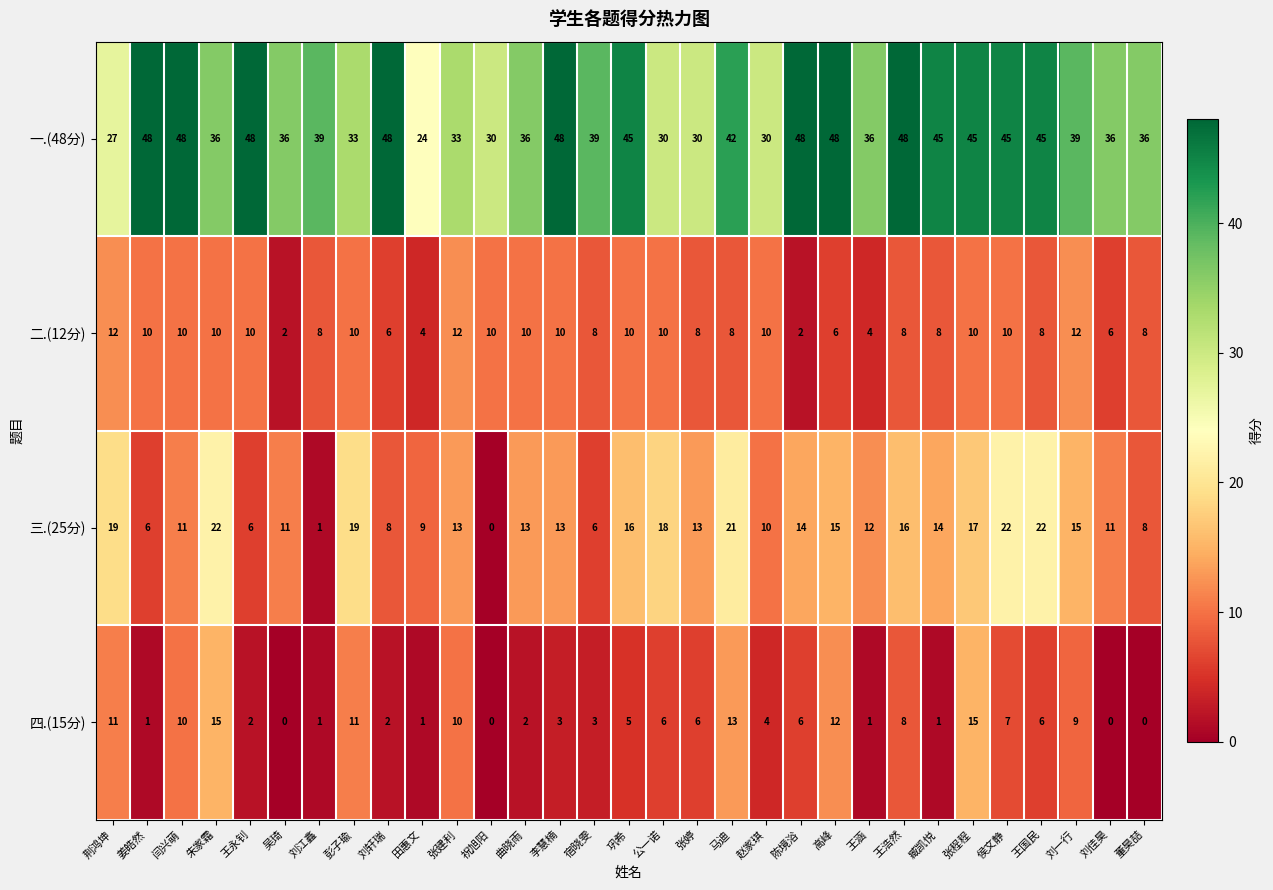

What is the difference between the highest and lowest values at 朱家霜?

26